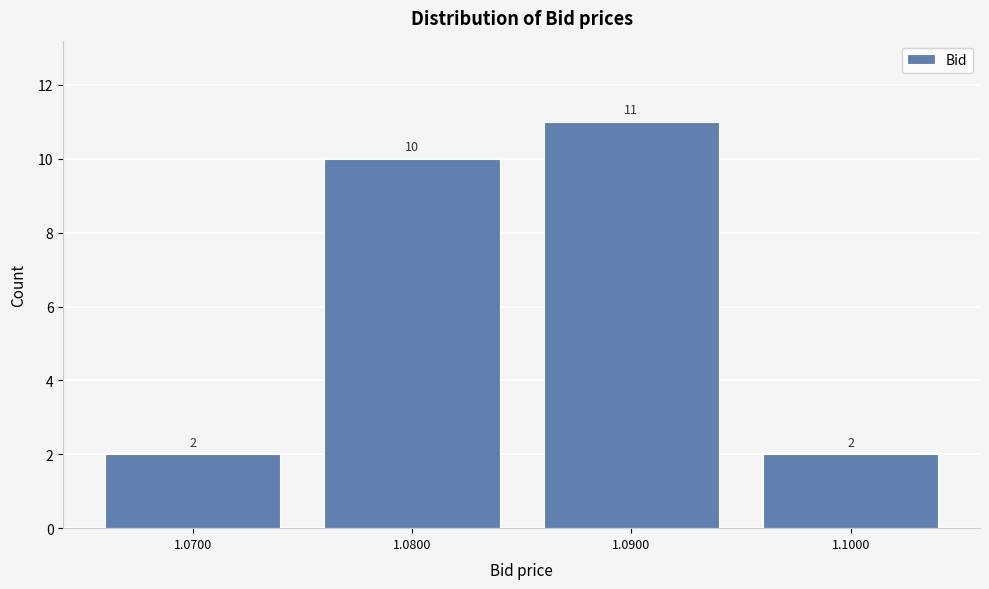

Reading left to right, list all the values displayed in this chart.

2	10	11	2